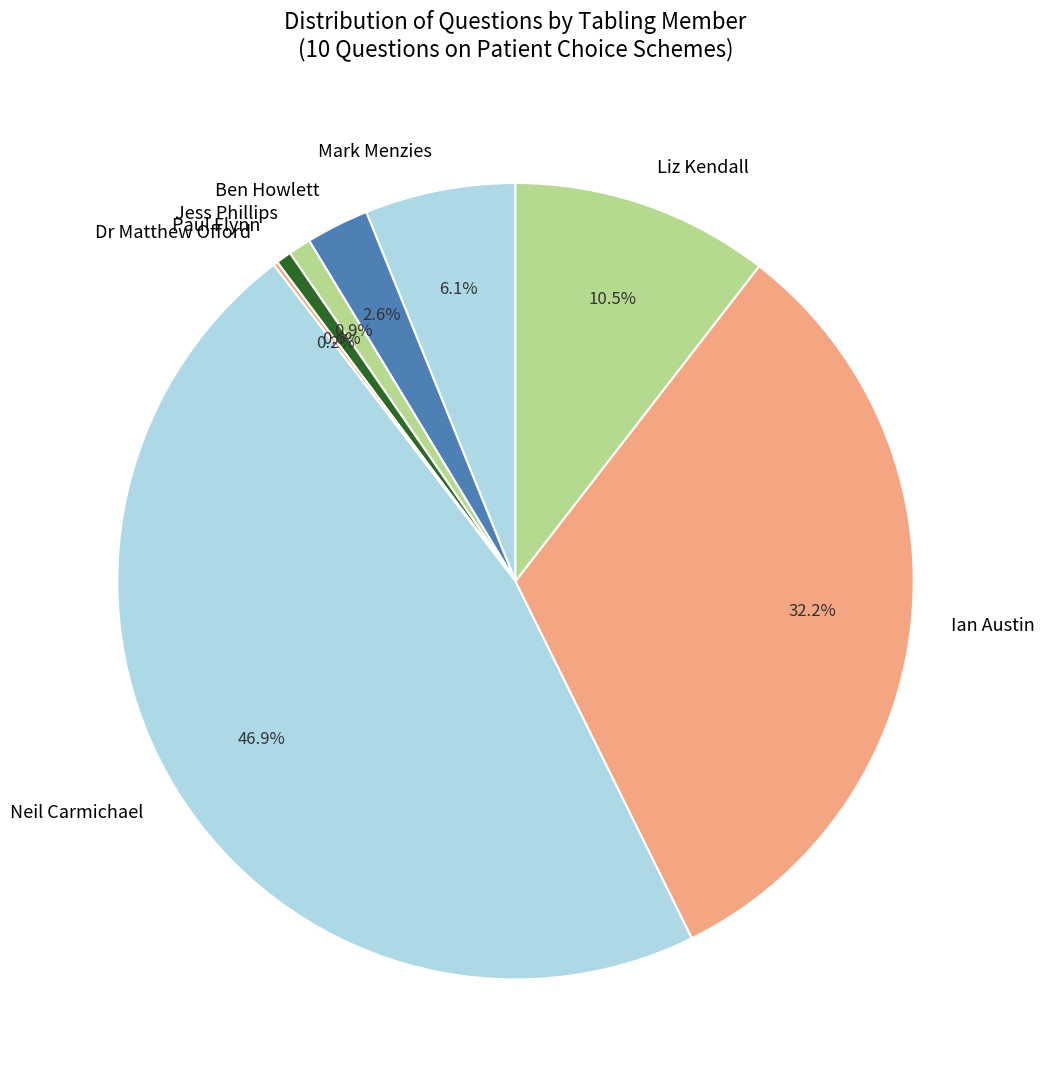

Does Paul Flynn represent more than half of the total?

No